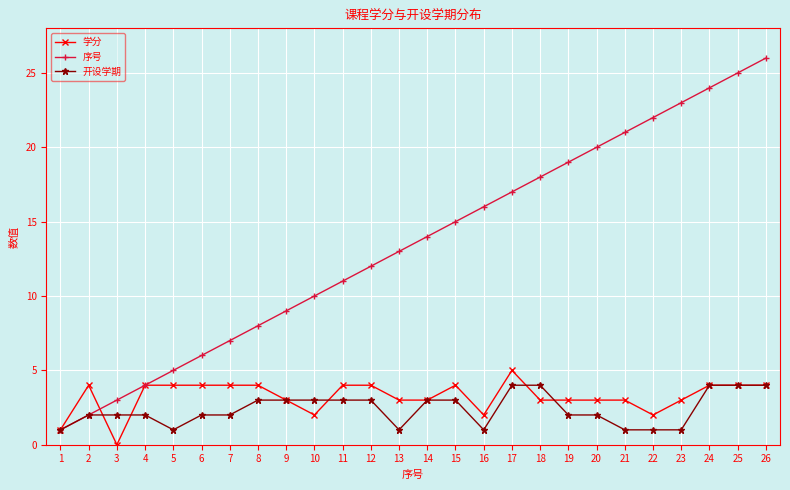

Reading right to left, list all the values displayed in this chart.

学分: 26=4	25=4	24=4	23=3	22=2	21=3	20=3	19=3	18=3	17=5	16=2	15=4	14=3	13=3	12=4	11=4	10=2	9=3	8=4	7=4	6=4	5=4	4=4	3=0	2=4	1=1
序号: 26=26	25=25	24=24	23=23	22=22	21=21	20=20	19=19	18=18	17=17	16=16	15=15	14=14	13=13	12=12	11=11	10=10	9=9	8=8	7=7	6=6	5=5	4=4	3=3	2=2	1=1
开设学期: 26=4	25=4	24=4	23=1	22=1	21=1	20=2	19=2	18=4	17=4	16=1	15=3	14=3	13=1	12=3	11=3	10=3	9=3	8=3	7=2	6=2	5=1	4=2	3=2	2=2	1=1